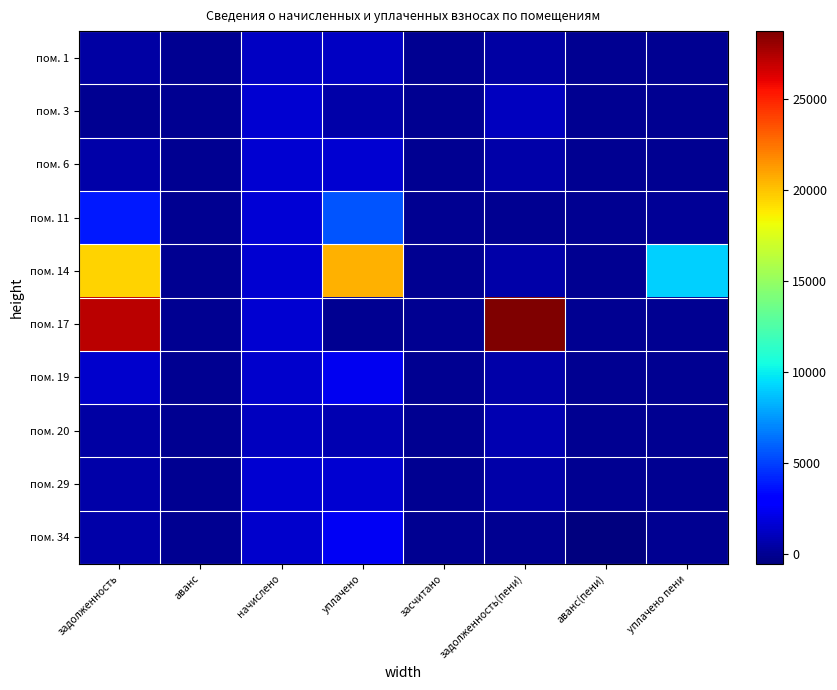

Reading left to right, transcribe all the data shown in this chart.

пом. 1: задолженность=463.1	аванс=0.0	начислено=1168.8	уплачено=1168.8	засчитано=0.0	задолженность(пени)=463.1	аванс(пени)=0.0	уплачено пени=0.0
пом. 3: задолженность=0.0	аванс=0.0	начислено=1592.8	уплачено=530.9	засчитано=0.0	задолженность(пени)=1061.9	аванс(пени)=0.0	уплачено пени=0.0
пом. 6: задолженность=502.7	аванс=0.0	начислено=1508.0	уплачено=1508.0	засчитано=0.0	задолженность(пени)=502.7	аванс(пени)=0.0	уплачено пени=0.0
пом. 11: задолженность=3862.7	аванс=0.0	начислено=1655.5	уплачено=5518.2	засчитано=0.0	задолженность(пени)=0.0	аванс(пени)=0.0	уплачено пени=96.5
пом. 14: задолженность=19538.8	аванс=0.0	начислено=1504.3	уплачено=20541.7	засчитано=0.0	задолженность(пени)=501.4	аванс(пени)=0.0	уплачено пени=9073.8
пом. 17: задолженность=27148.1	аванс=0.0	начислено=1555.9	уплачено=0.0	засчитано=0.0	задолженность(пени)=28704.0	аванс(пени)=0.0	уплачено пени=0.0
пом. 19: задолженность=1437.9	аванс=0.0	начислено=1437.9	уплачено=2396.6	засчитано=0.0	задолженность(пени)=479.3	аванс(пени)=0.0	уплачено пени=5.0
пом. 20: задолженность=378.5	аванс=0.0	начислено=1135.6	уплачено=757.1	засчитано=0.0	задолженность(пени)=757.1	аванс(пени)=0.0	уплачено пени=0.0
пом. 29: задолженность=537.1	аванс=0.0	начислено=1611.2	уплачено=1611.2	засчитано=0.0	задолженность(пени)=537.1	аванс(пени)=0.0	уплачено пени=5.3
пом. 34: задолженность=480.6	аванс=0.0	начислено=1441.6	уплачено=2480.9	засчитано=0.0	задолженность(пени)=0.0	аванс(пени)=-558.7	уплачено пени=0.0